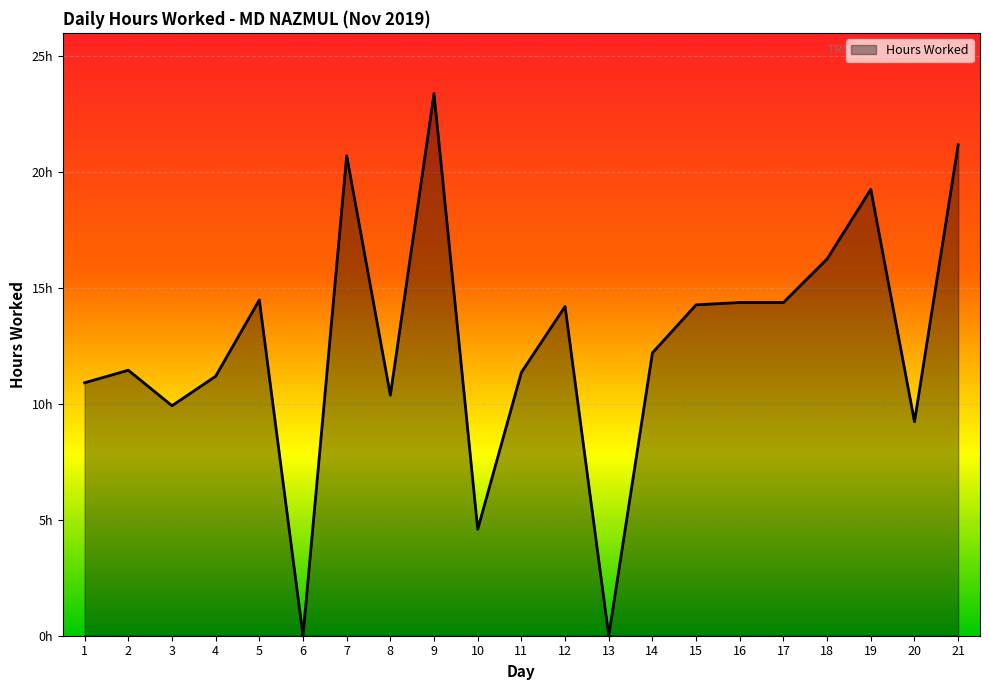

Read the value at 20.

9.2